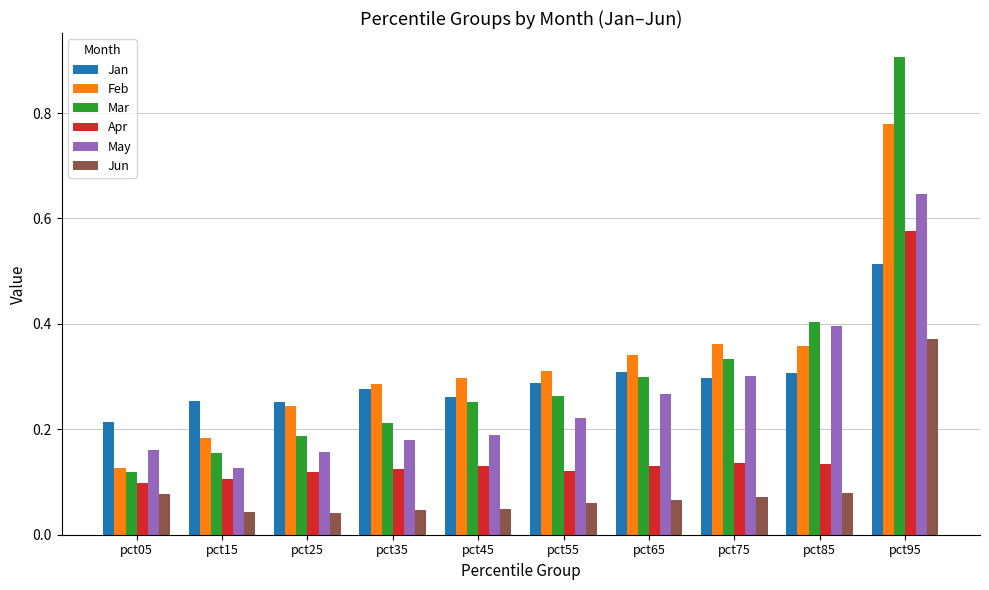

Is it true that Jan equals 0.2 at pct55?

False